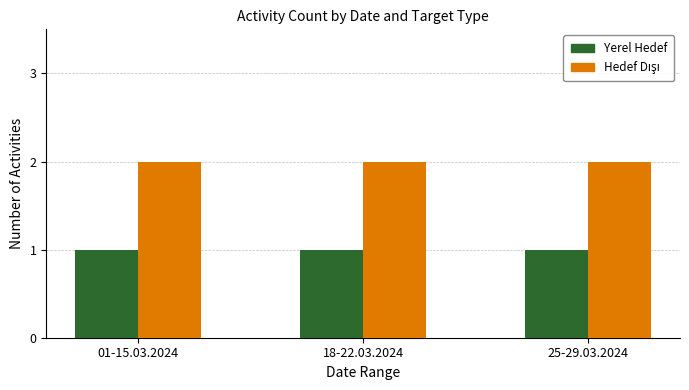

What is the total value across all series at 25-29.03.2024?

3